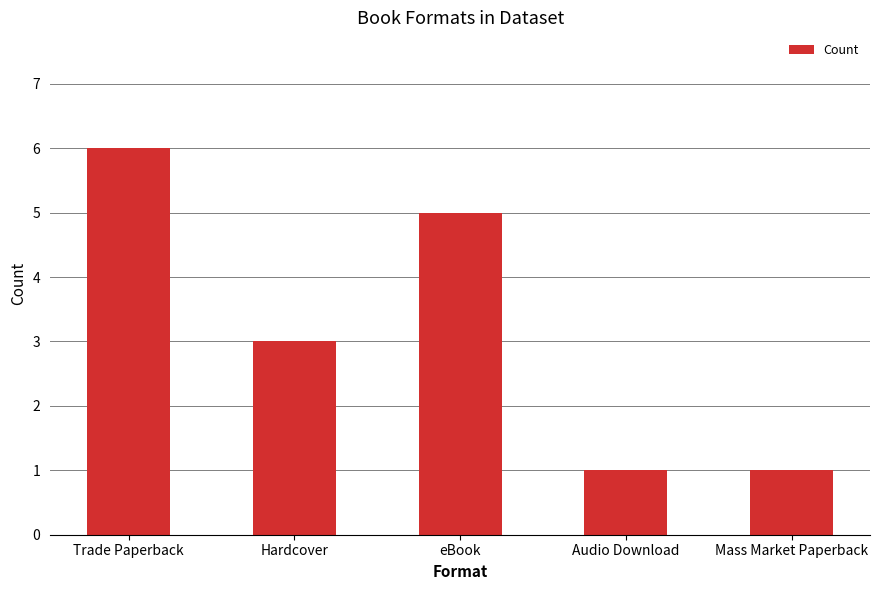

True or false: the data shows 6 at Trade Paperback.

True